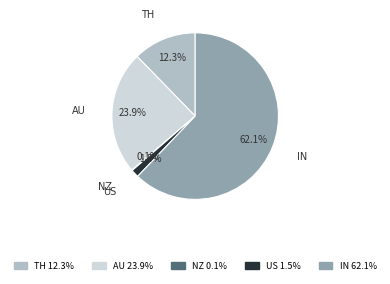

Does any single category account for the majority?

Yes